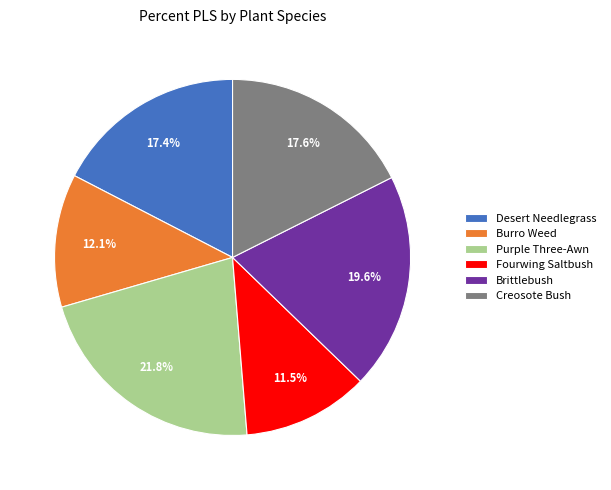

To the nearest percent, what is the difference between the Burro Weed and Purple Three-Awn slice percentages?

10%